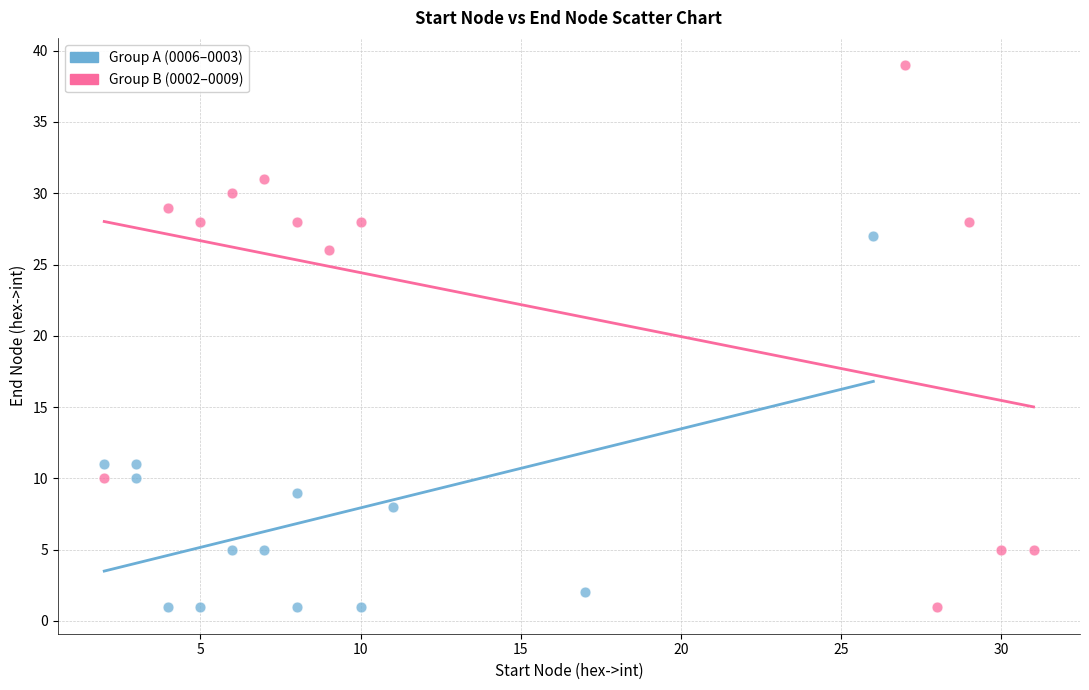

What are all the series names shown in the legend?

Group A (0006–0003), Group B (0002–0009)